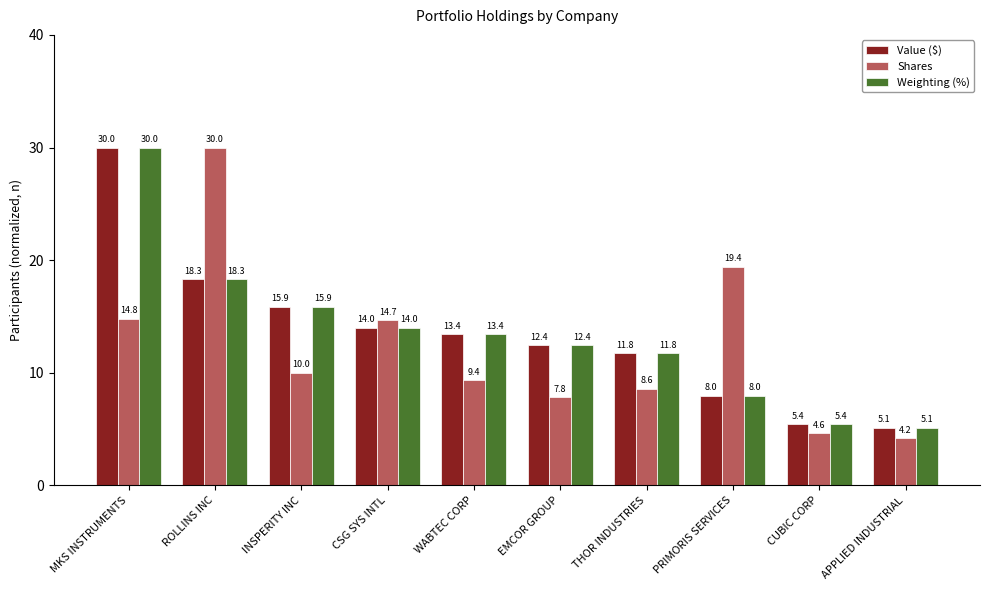

What is the value of the Shares bar at the 5th from the left?

9.4